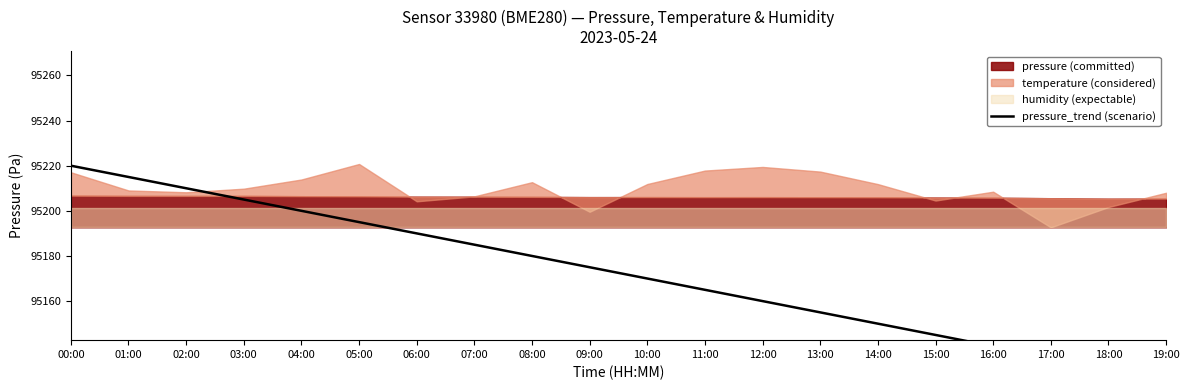

What is the difference between the maximum and second lowest values?

90